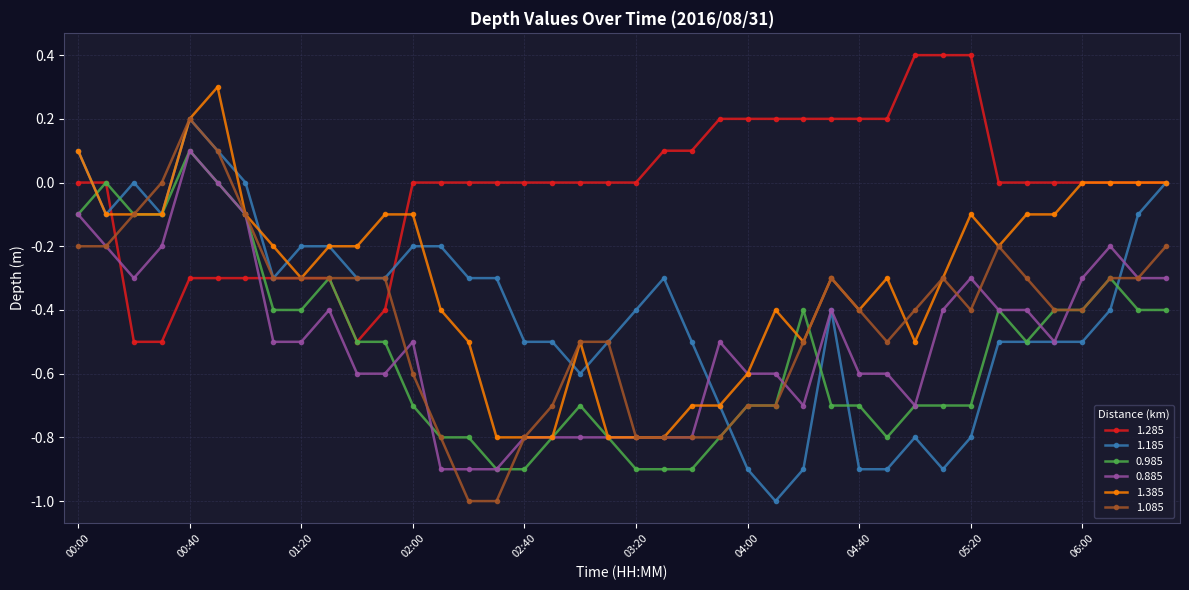

Which series has the largest total across all categories?

1.285